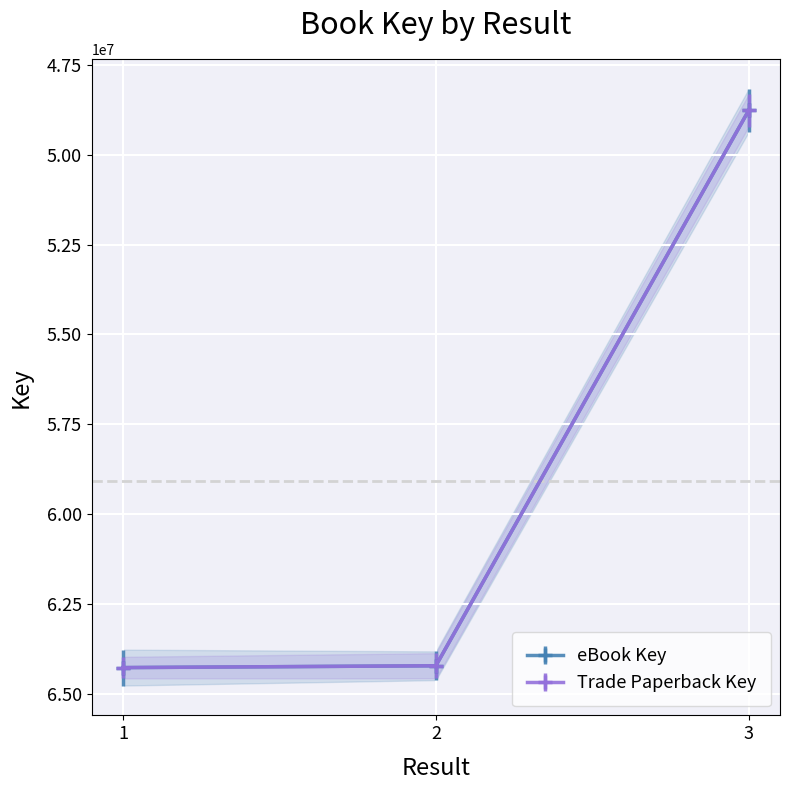

Reading right to left, what are all the values shown in this chart?

eBook Key: 48761166	64224747	64275790
Trade Paperback Key: 48761166	64224747	64275790